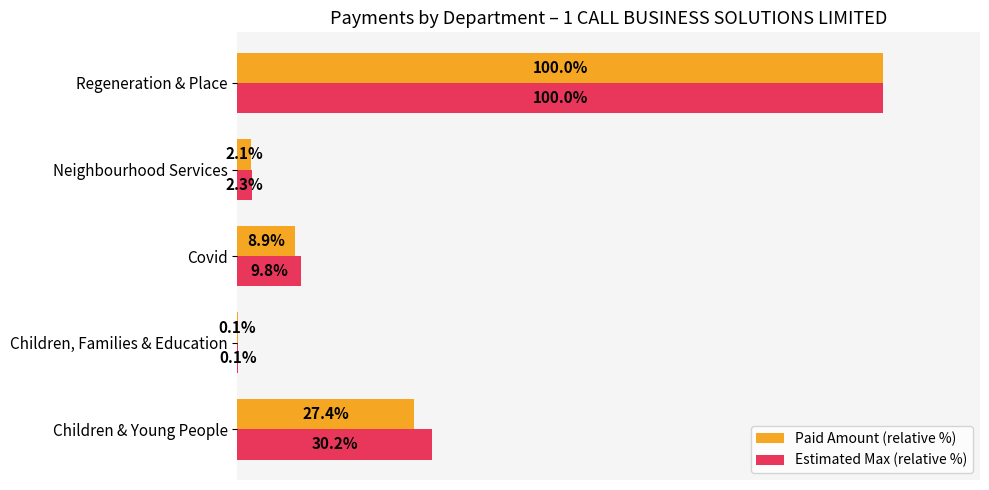

At which label is Estimated Max (relative %) closest to 50?

Children & Young People